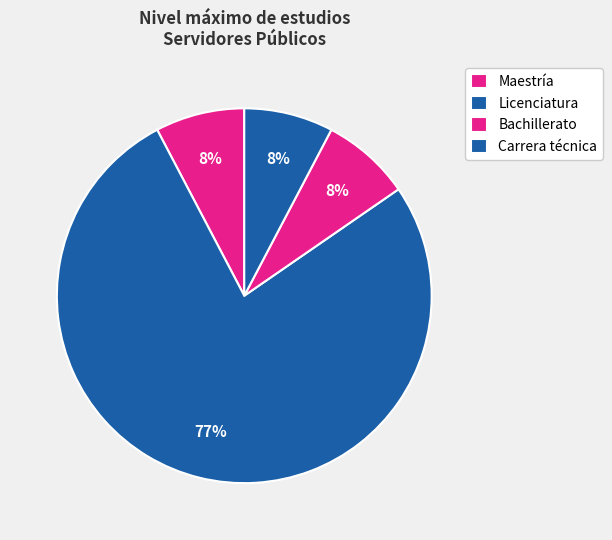

Count the number of slices in the pie.

4